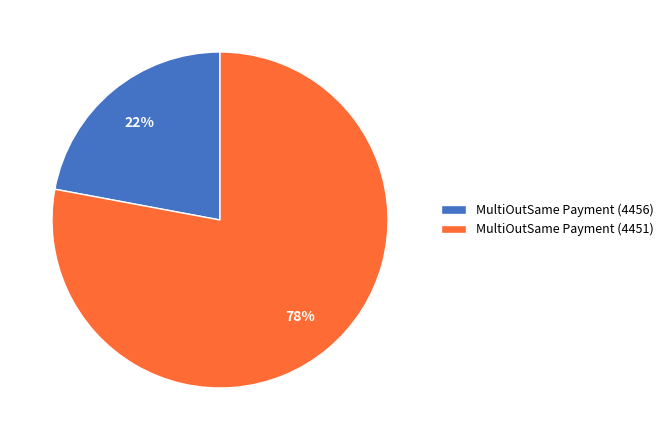

Is there a majority slice in this chart?

Yes